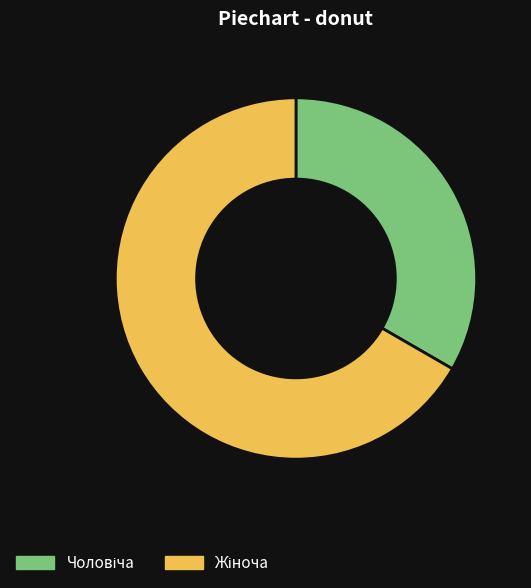

Is there a majority slice in this chart?

Yes